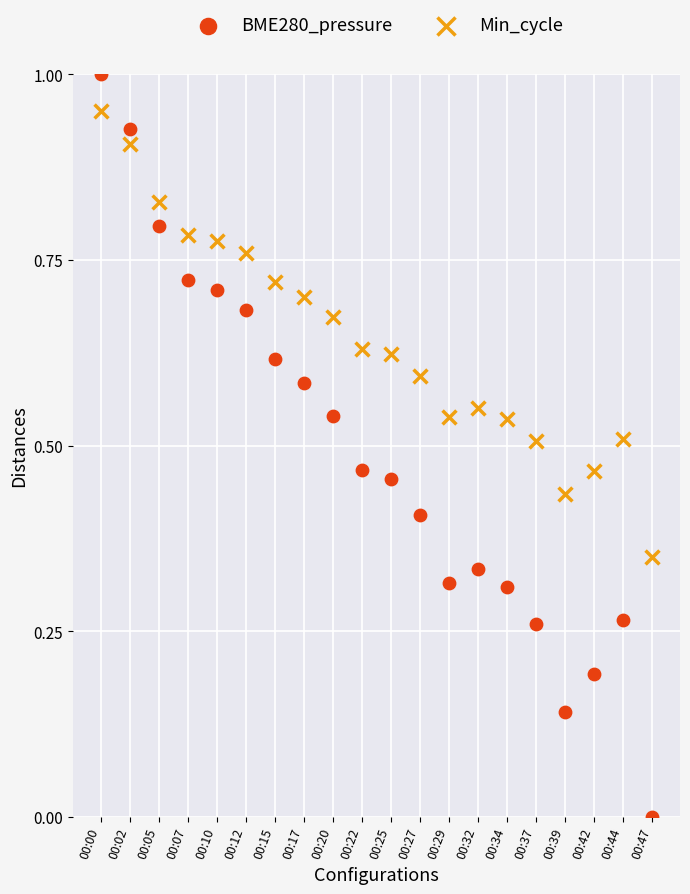

Which series reaches the minimum Y coordinate?

BME280_pressure